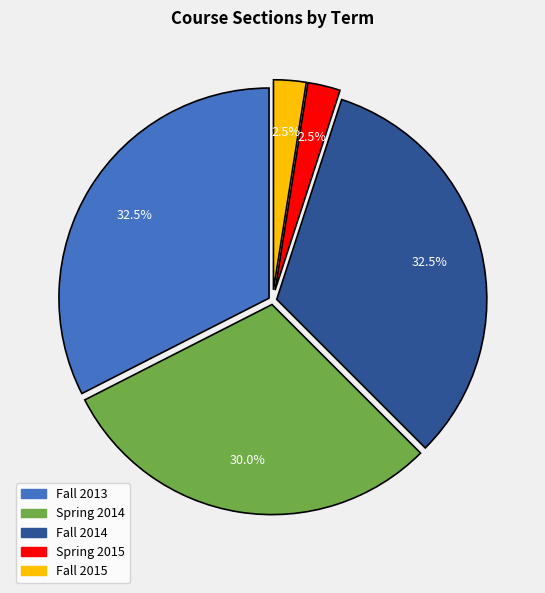

What is the smallest slice in the pie chart?

Spring 2015